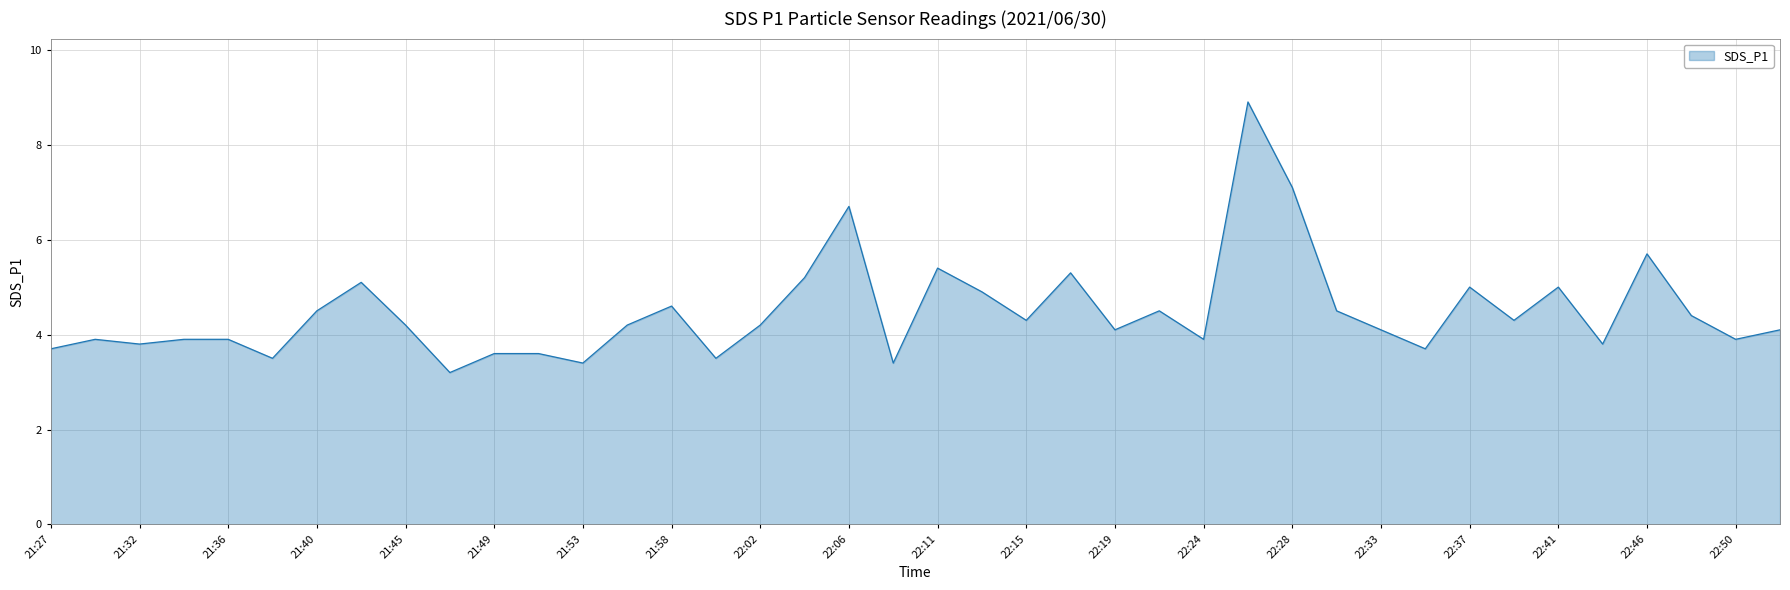

Reading left to right, extract all data points from this chart.

3.7	3.9	3.8	3.9	3.9	3.5	4.5	5.1	4.2	3.2	3.6	3.6	3.4	4.2	4.6	3.5	4.2	5.2	6.7	3.4	5.4	4.9	4.3	5.3	4.1	4.5	3.9	8.9	7.1	4.5	4.1	3.7	5.0	4.3	5.0	3.8	5.7	4.4	3.9	4.1